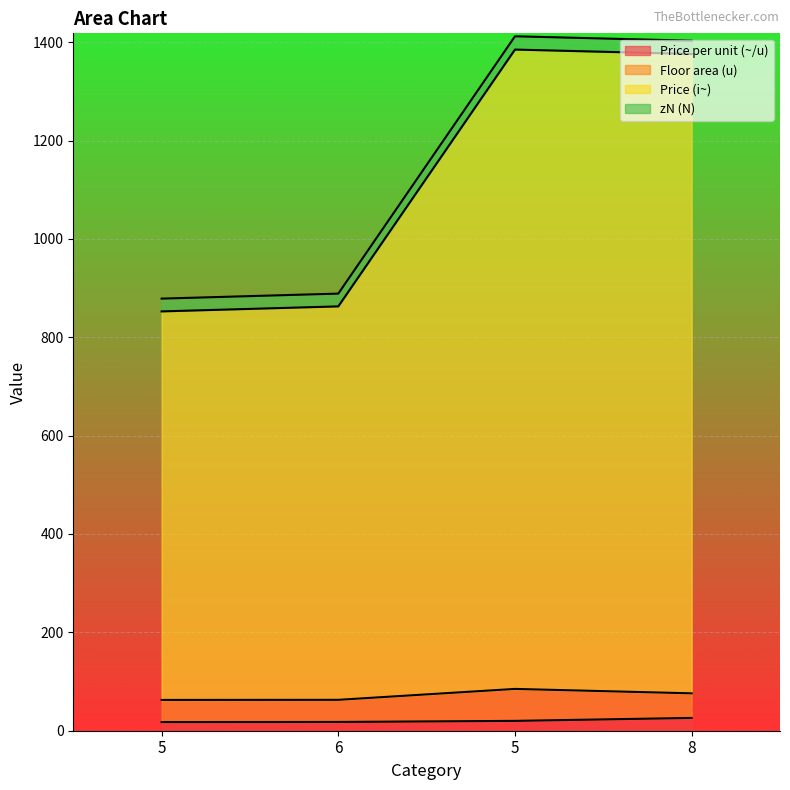

What are all the series names shown in the legend?

Price per unit (~/u), Floor area (u), Price (i~), zN (N)